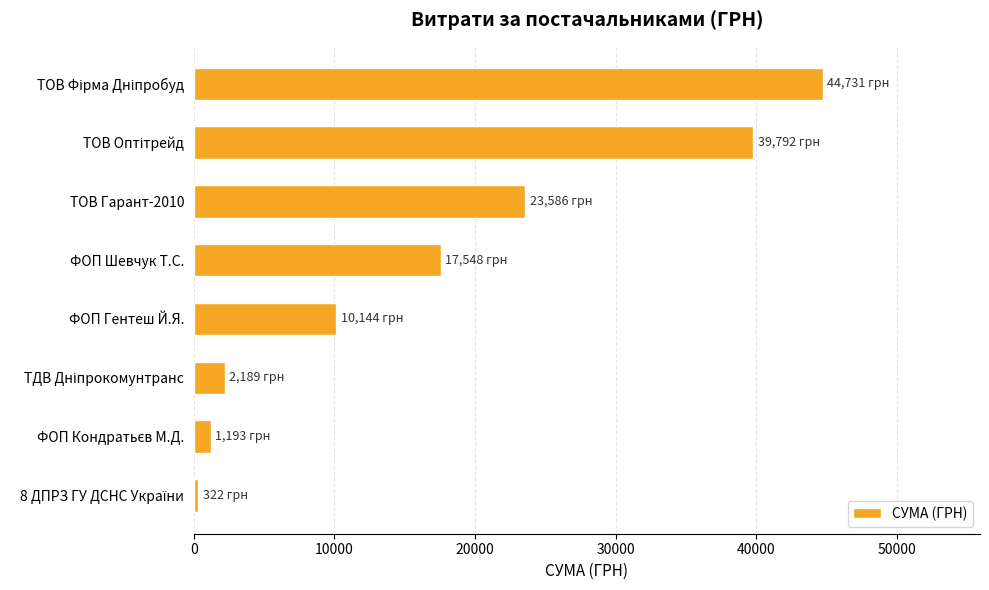

At which label is the value closest to 22526?

ТОВ Гарант-2010